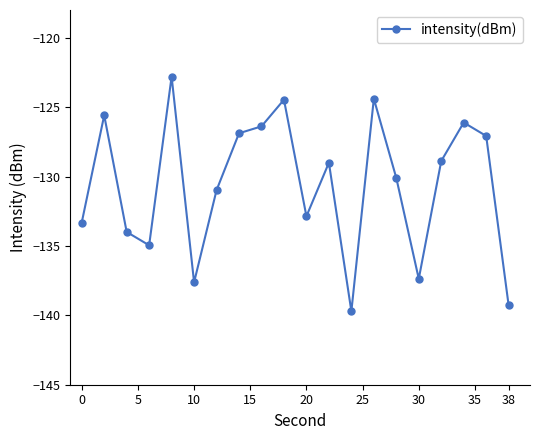

True or false: there are more than 0 points higher than both neighbors.

True